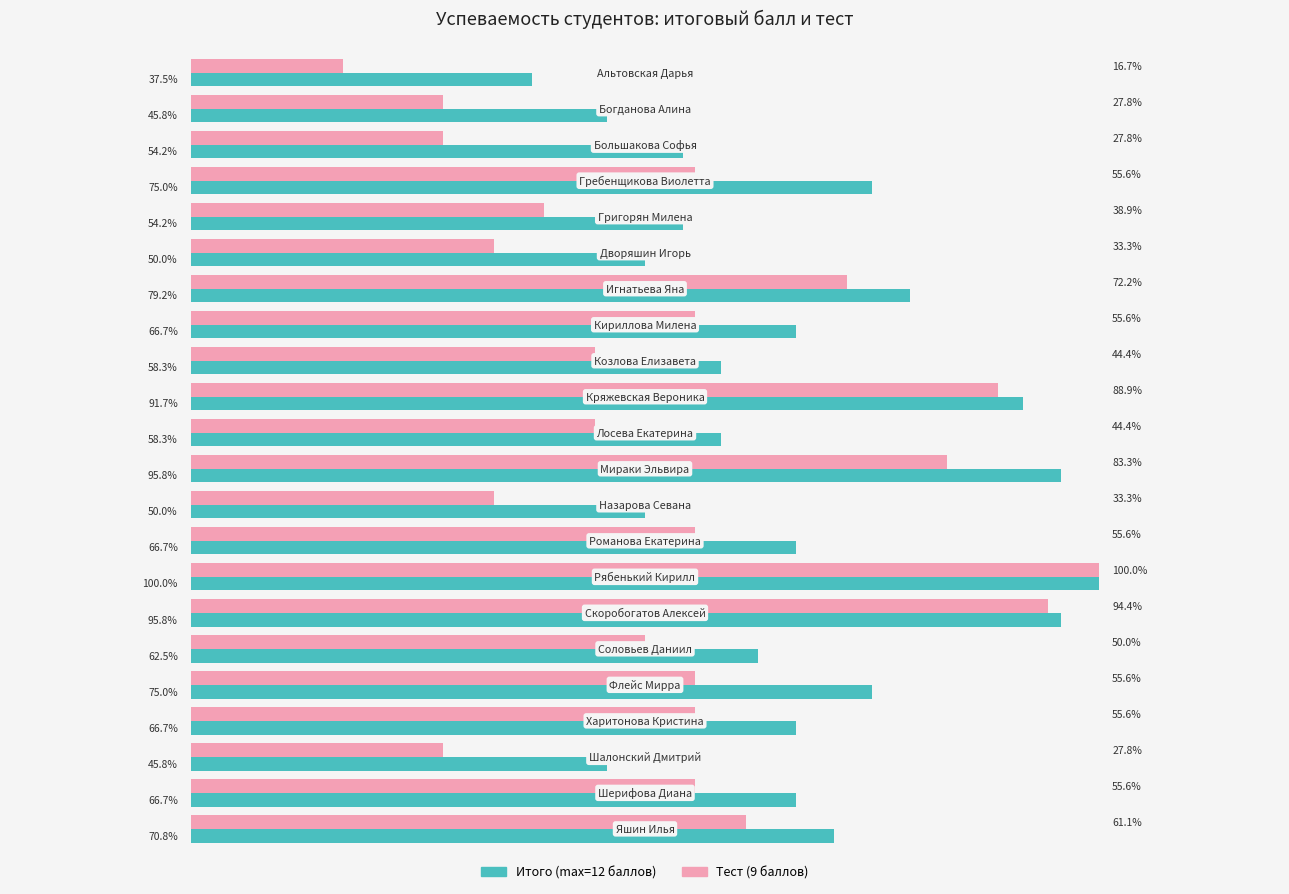

Which series has the widest spread of values?

Тест (9 баллов)